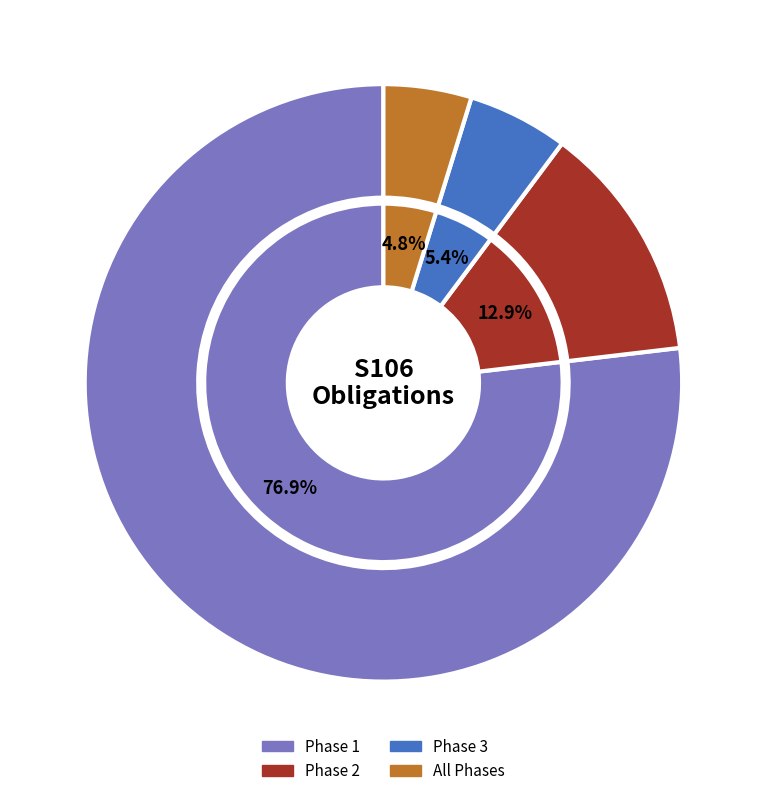

What is the largest slice in the pie chart?

Phase 1